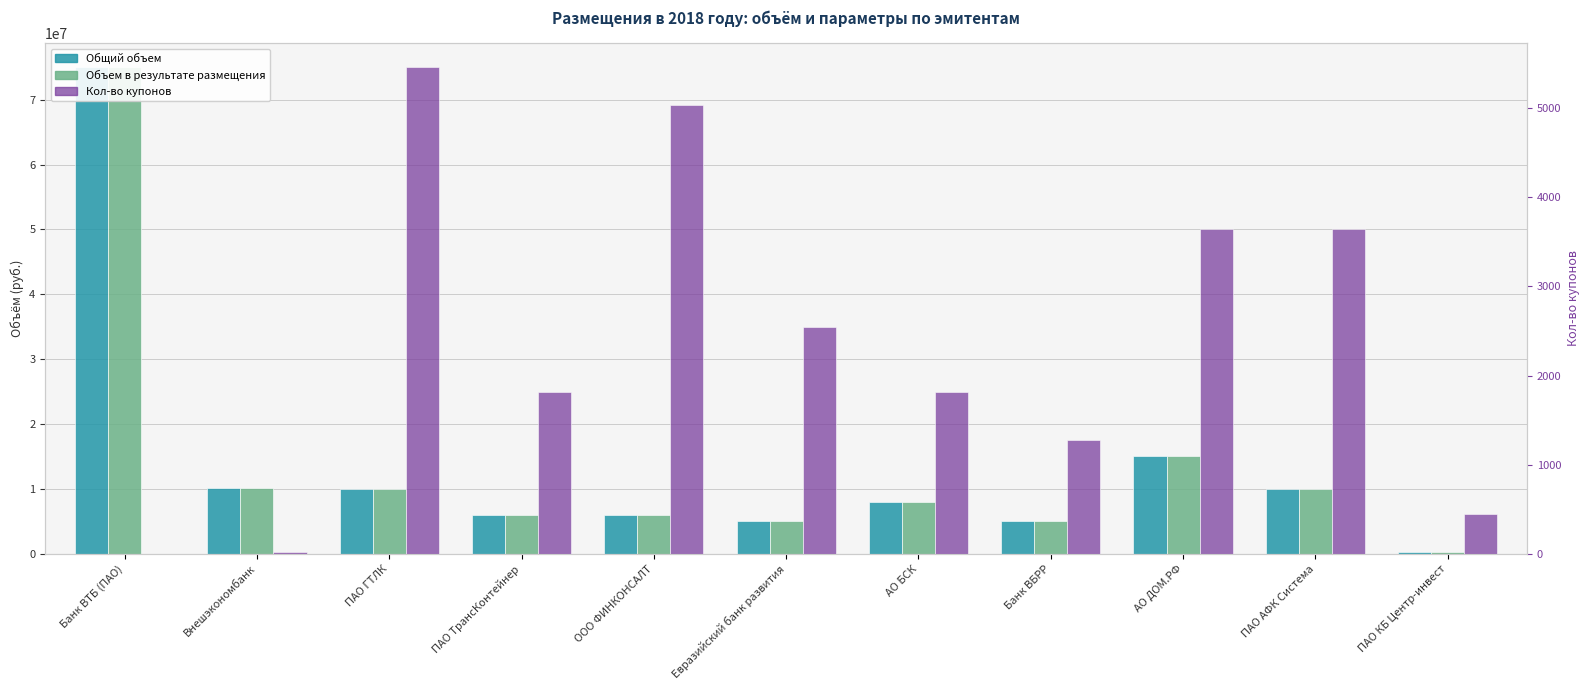

What position from the left is ПАО АФК Система?

10